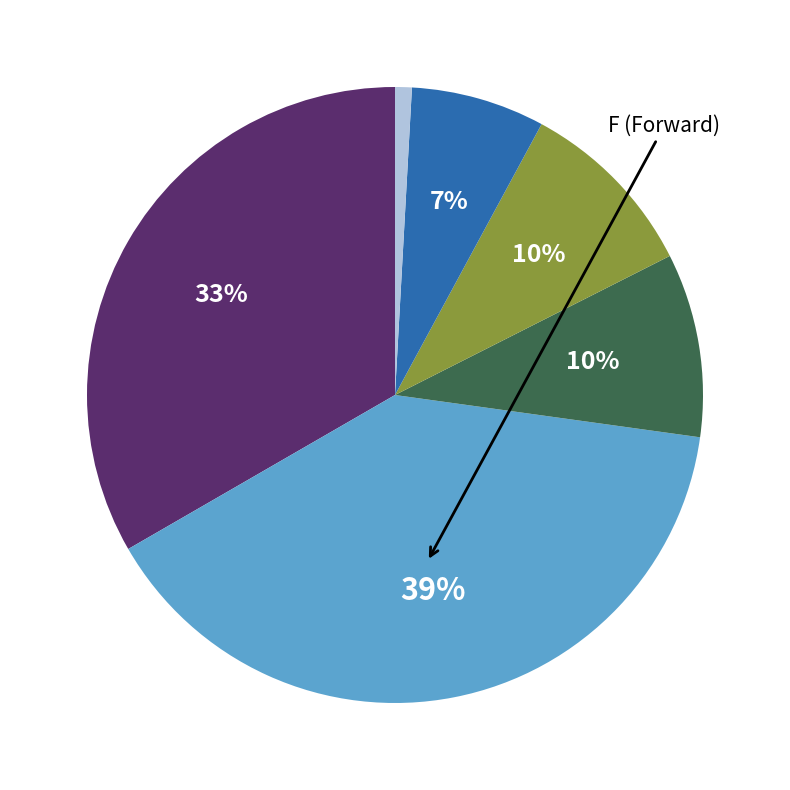

To the nearest percent, what is the average slice percentage?

17%